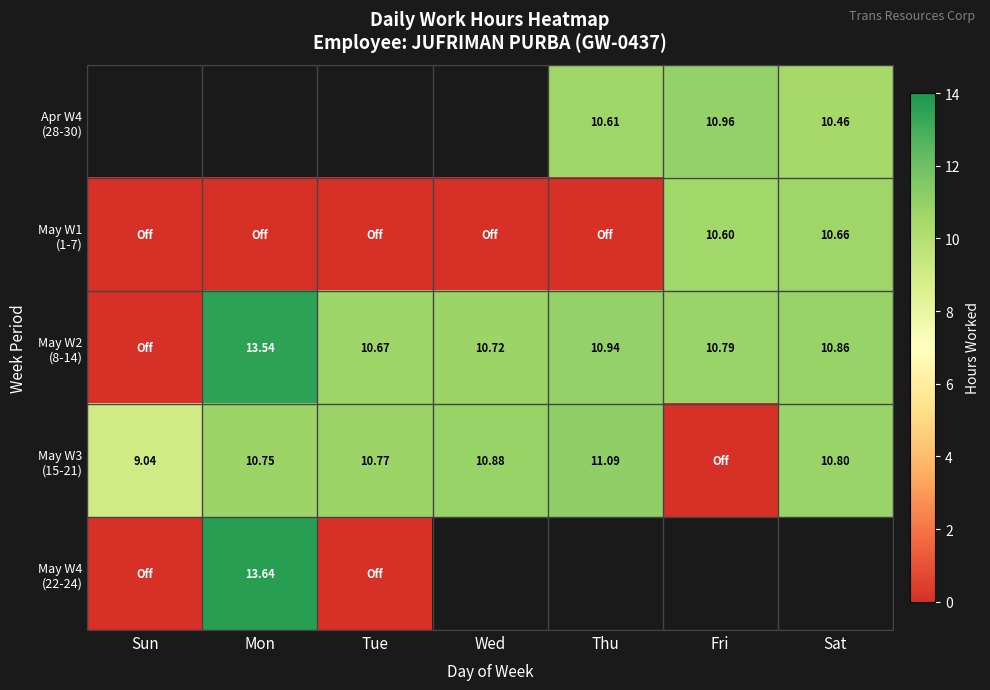

True or false: May W1 (1-7) has a value of -3.6 at Wed.

False